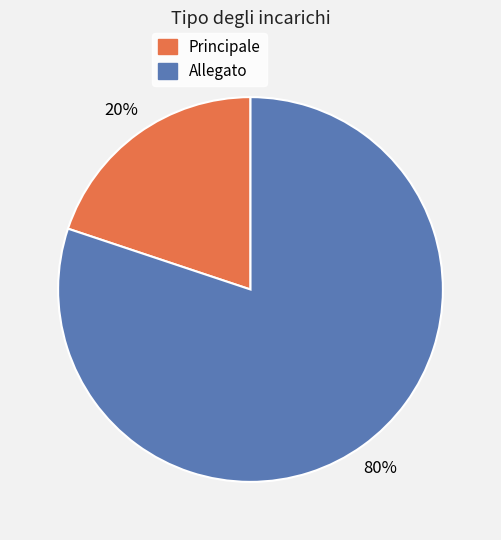

What percentage is the Allegato slice, to the nearest percent?

80%